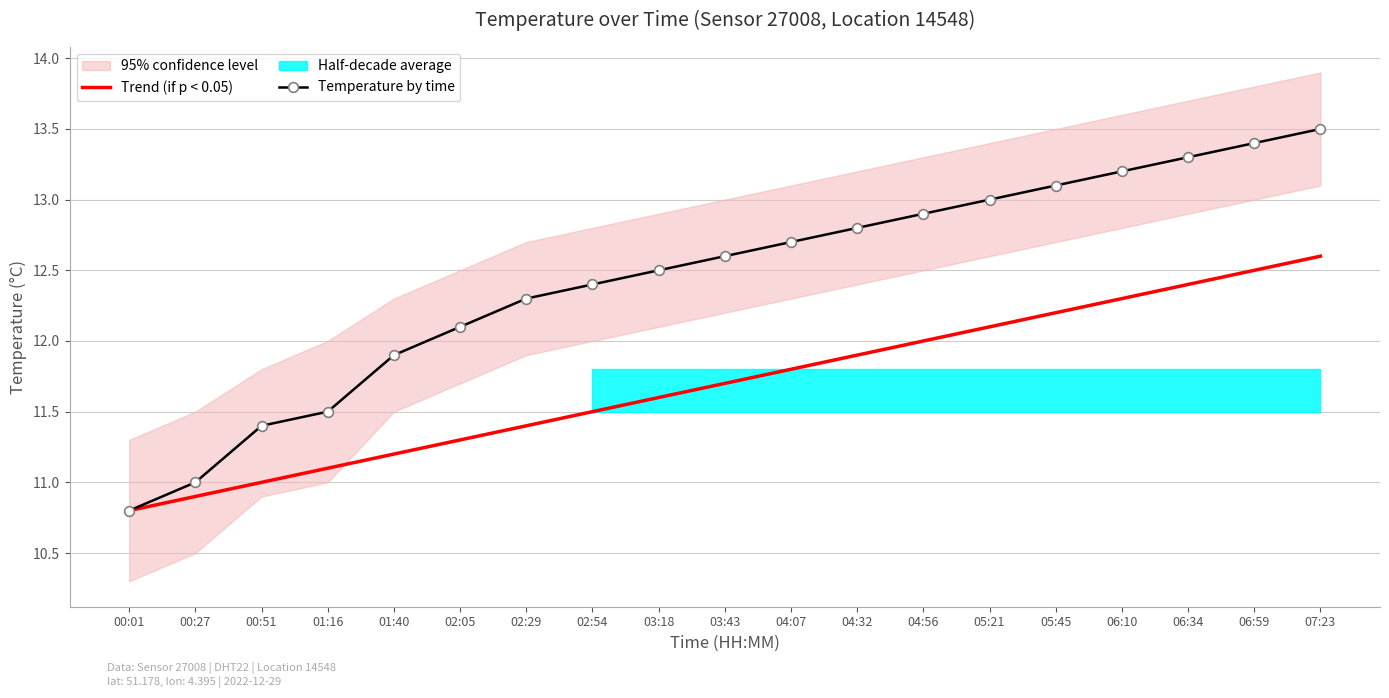

True or false: Temperature by time and Trend (if p < 0.05) intersect in this chart.

False